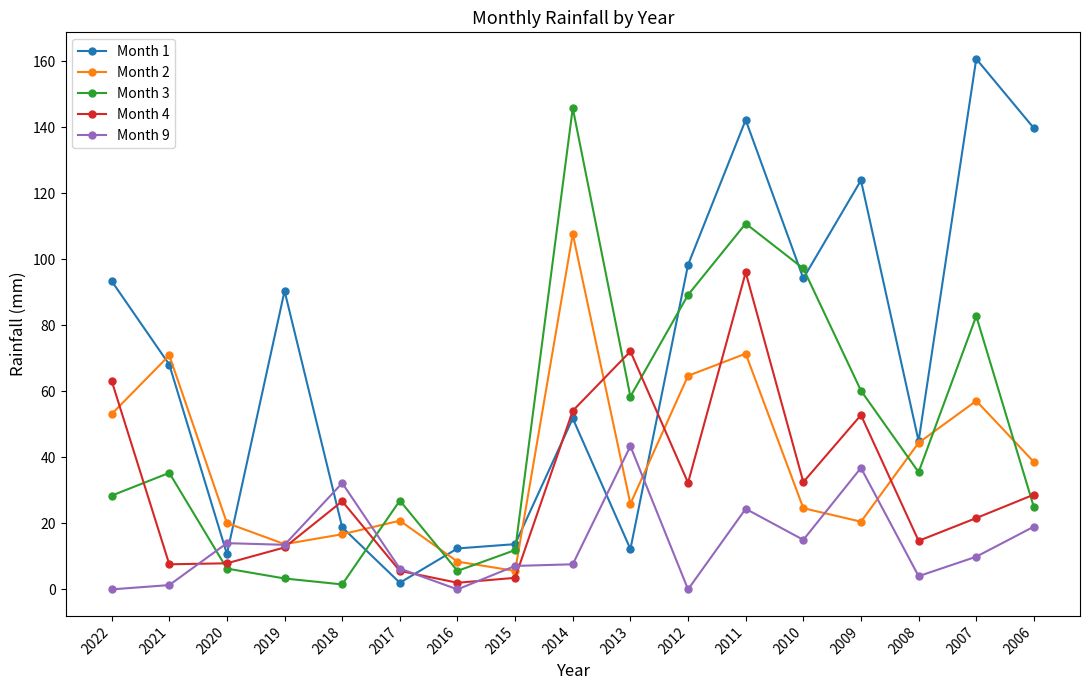

Where is the first local minimum for Month 3?

2018